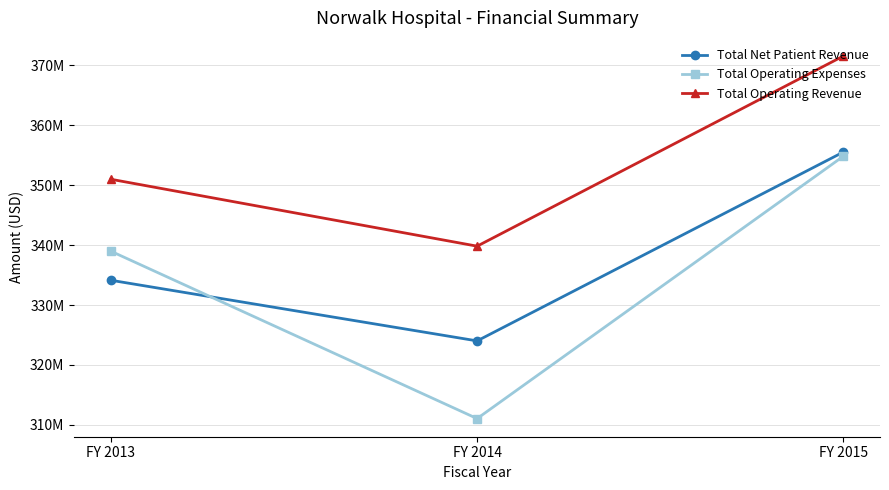

Rank the series at FY 2015 from highest to lowest value.

Total Operating Revenue, Total Net Patient Revenue, Total Operating Expenses